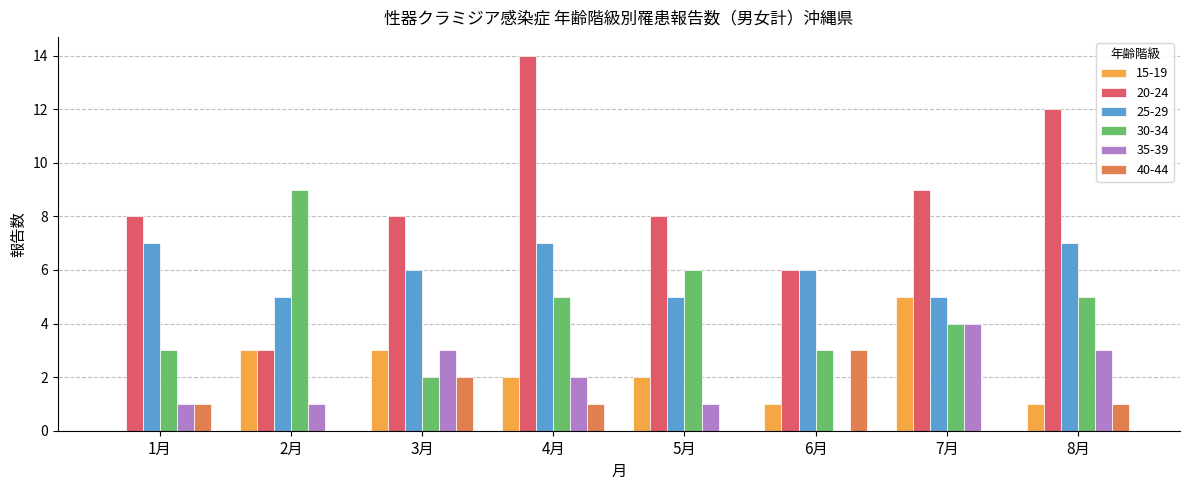

The 25-29 series shows 5 at 2月. True or false?

True